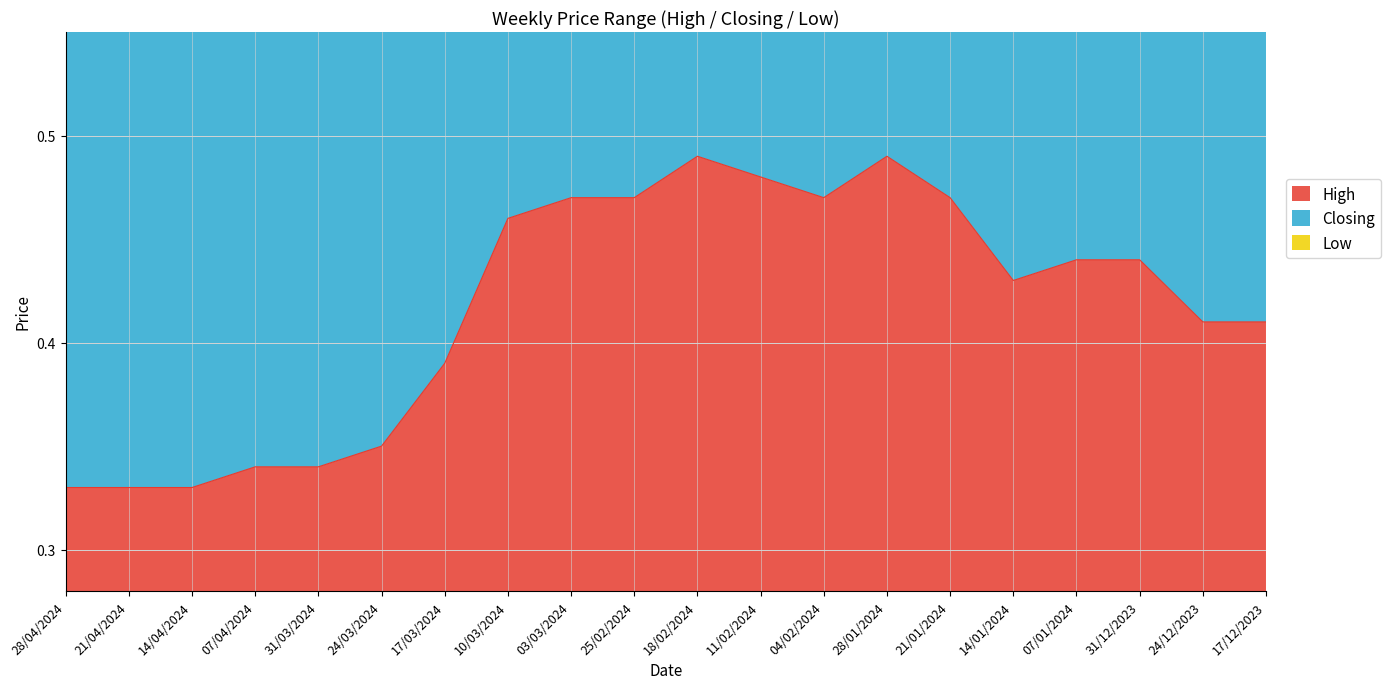

True or false: High and Low intersect in this chart.

False